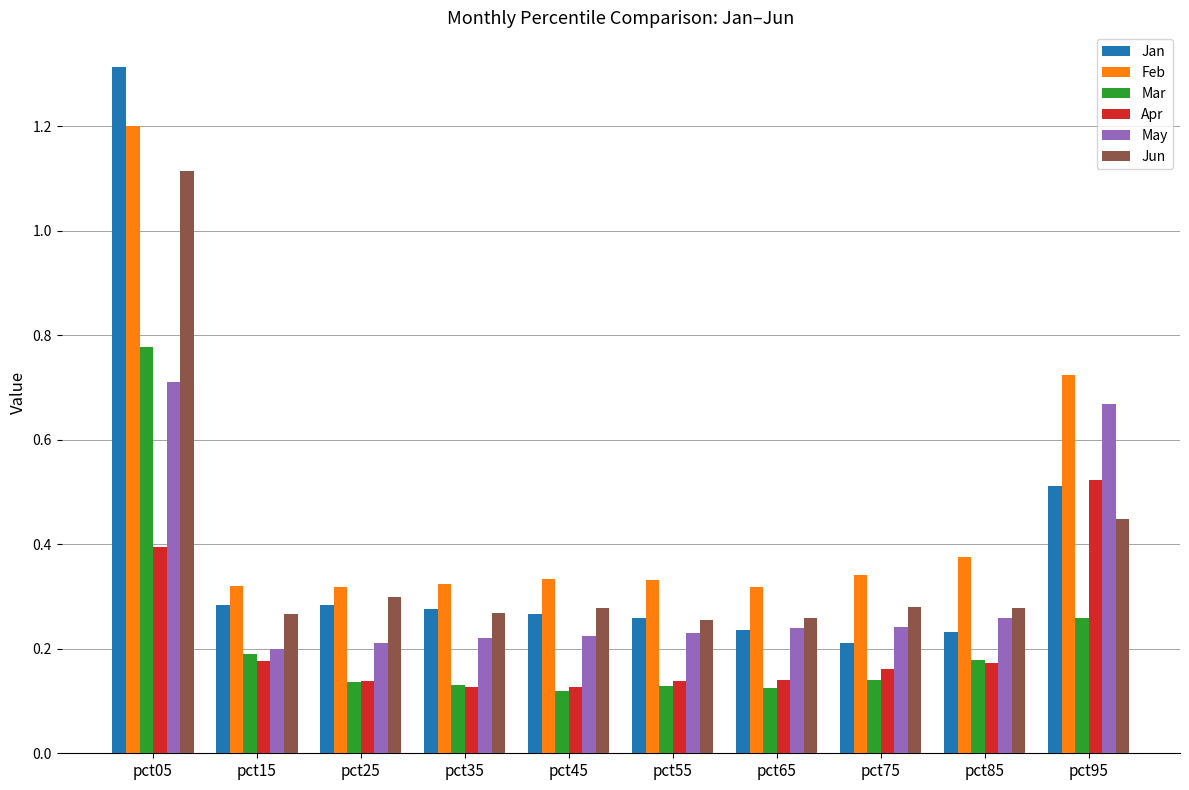

What is the difference between the maximum and minimum values in the Feb series?

0.9